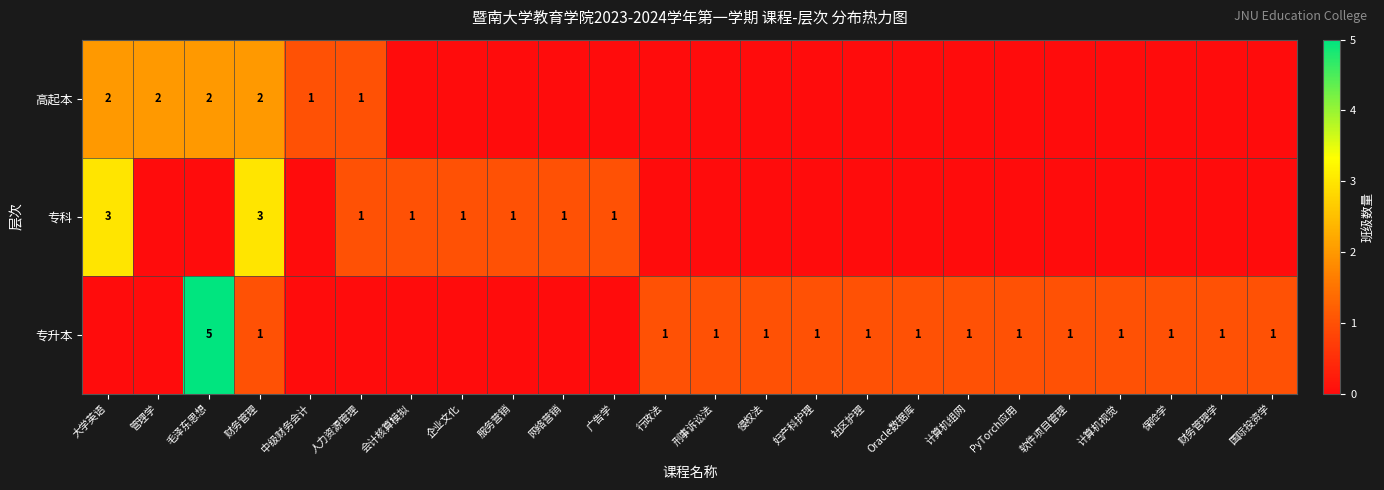

What is the total value across all series at 财务管理?

6